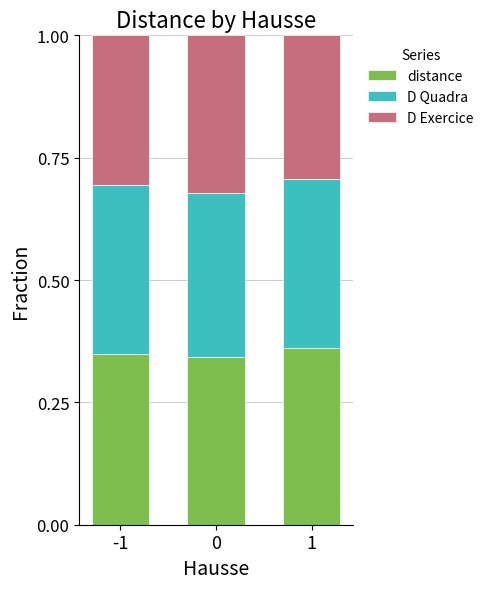

How many bars are there in total?

3